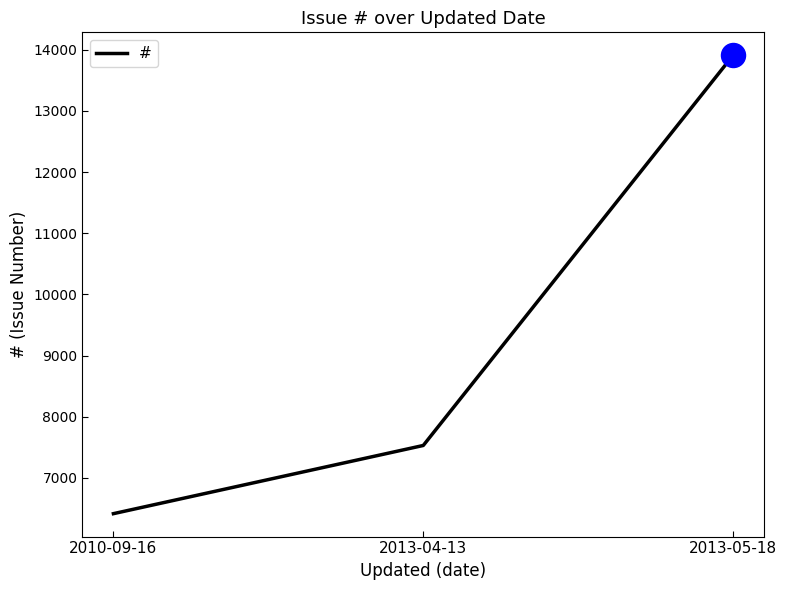

What is the ratio of the value at 2013-04-13 to the value at 2010-09-16?

1.2